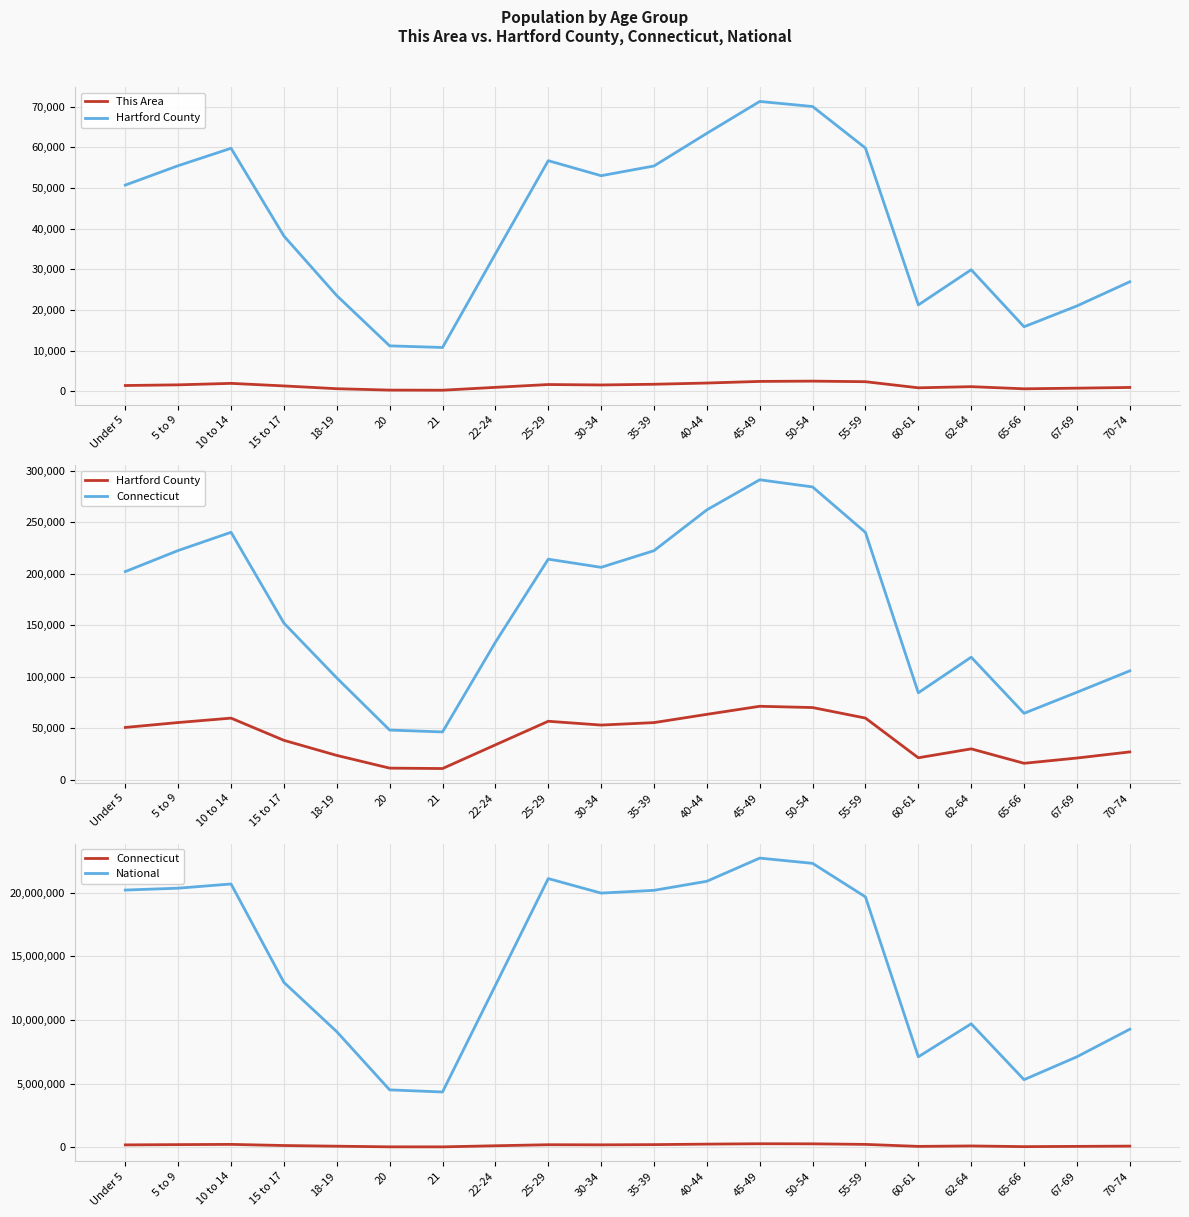

The value of Hartford County at 60-61 is 37840. True or false?

False